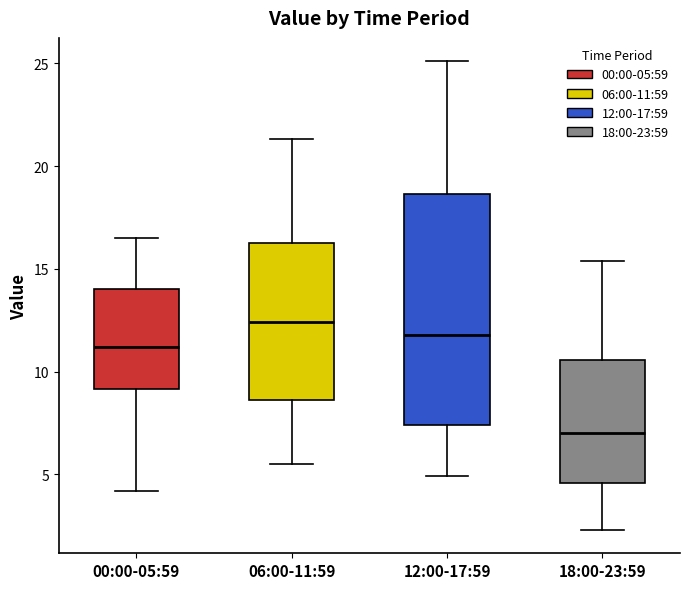

Where is the upper edge of the box for 12:00-17:59 on the y-axis? The values are not printed on the chart, so give them approximately, as read against the axis.

18.5